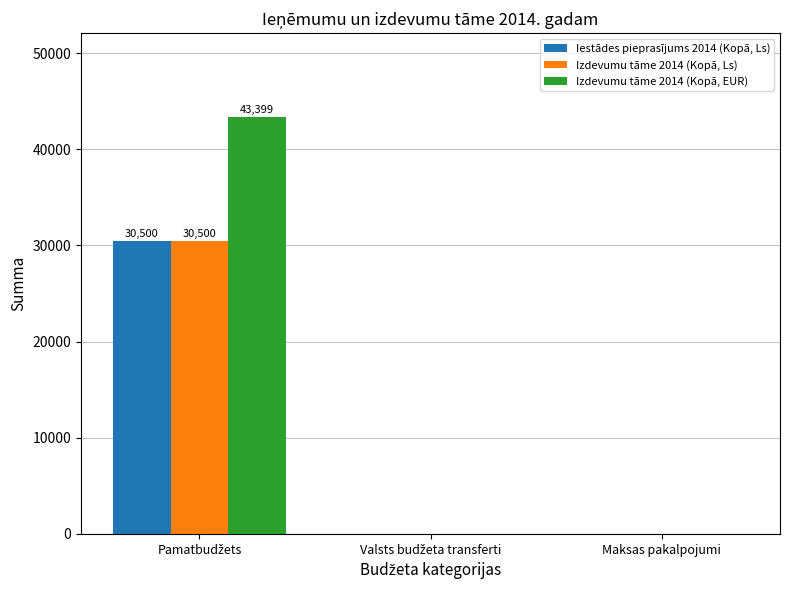

What is the maximum value shown in the chart?

43399